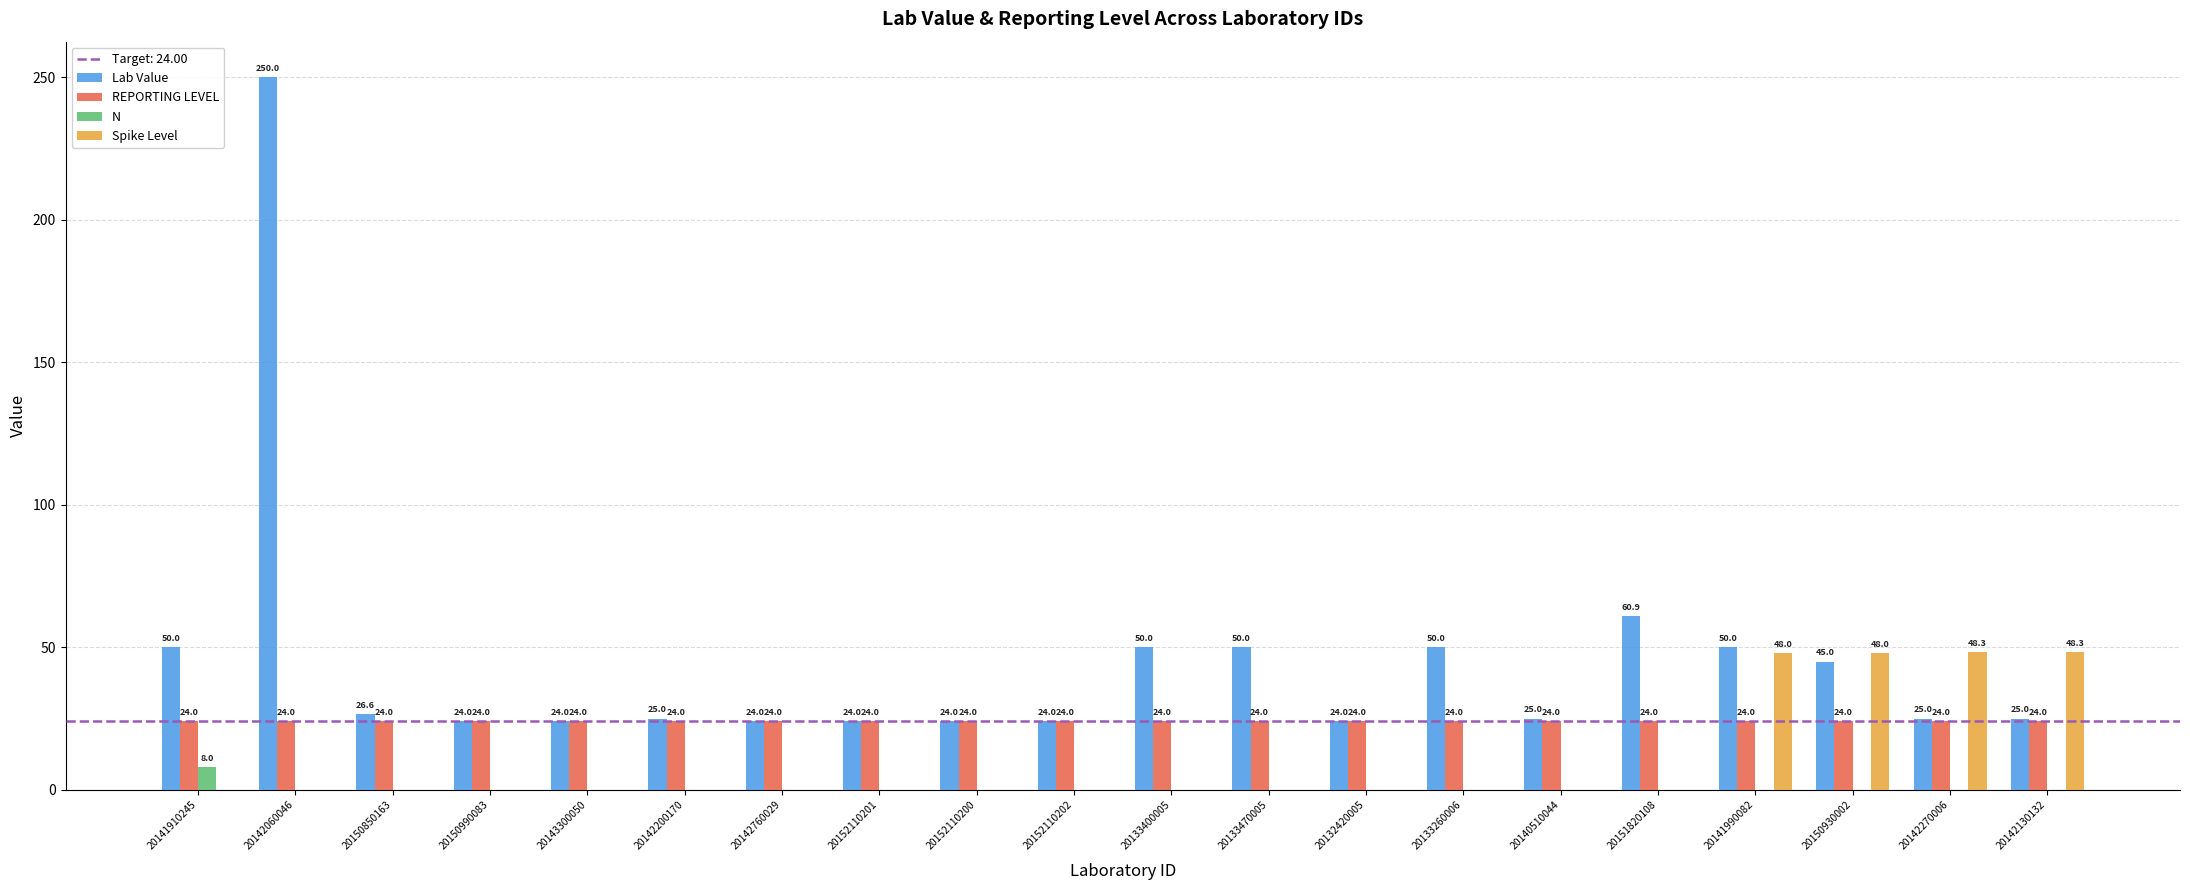

Is it true that Spike Level equals -24.4 at 20152110200?

False